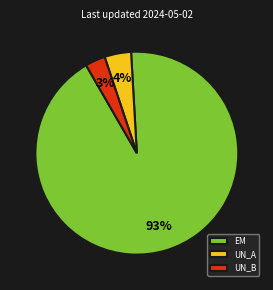

True or false: UN_A accounts for 4% of the total.

True